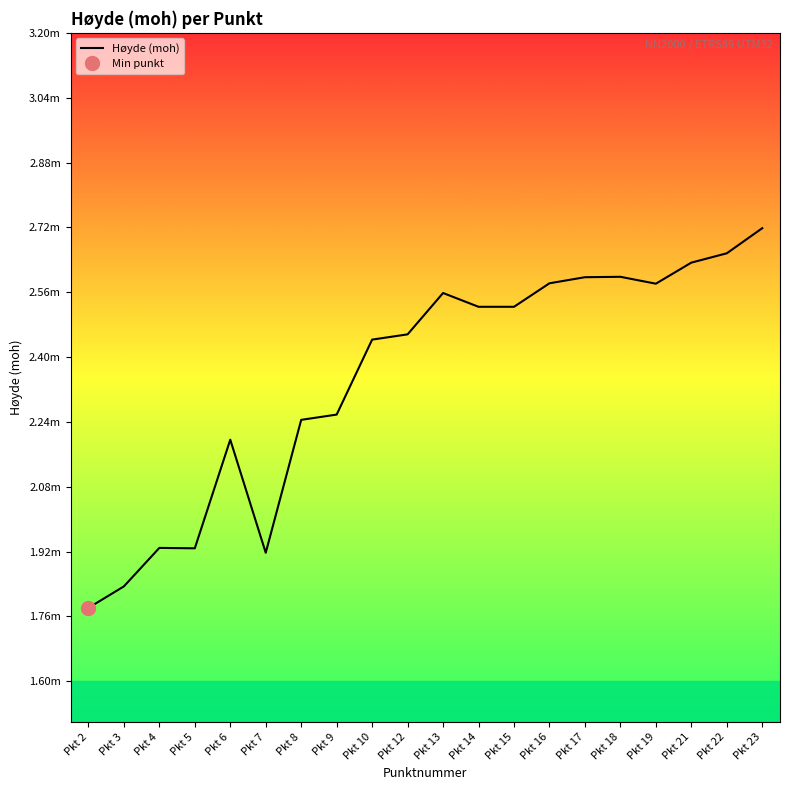

Which has a higher value, Pkt 17 or Pkt 5?

Pkt 17